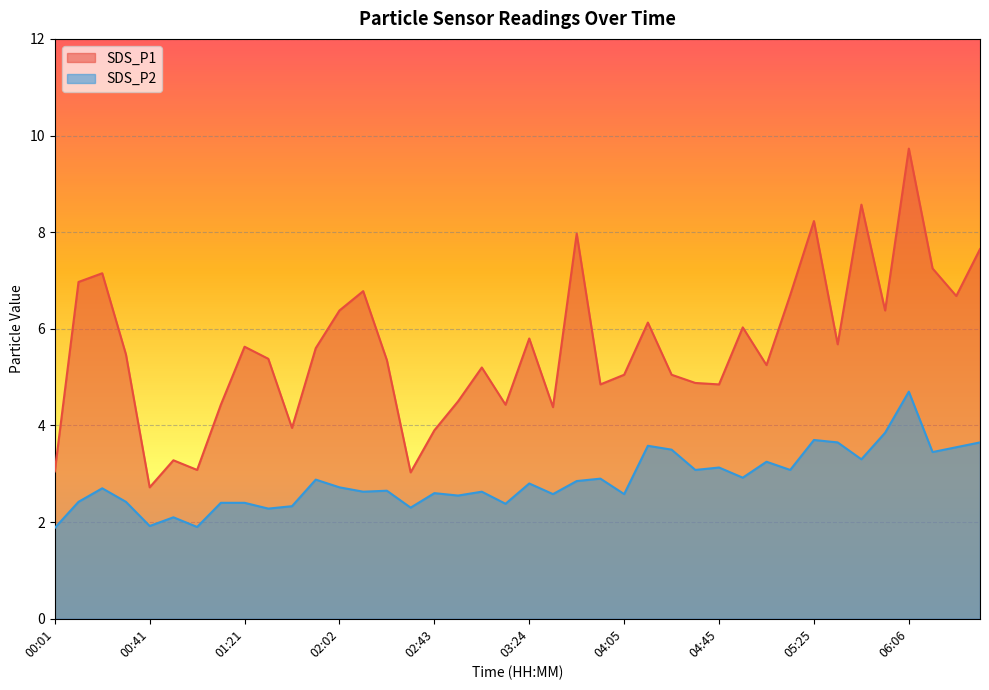

At which category is the sum across all series the highest?

06:06